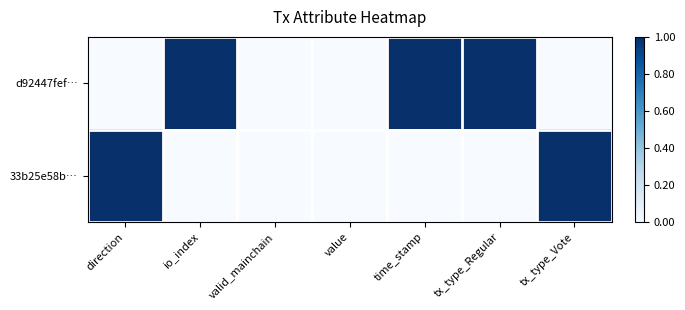

Between direction and value, which series saw the biggest shift?

33b25e58b…